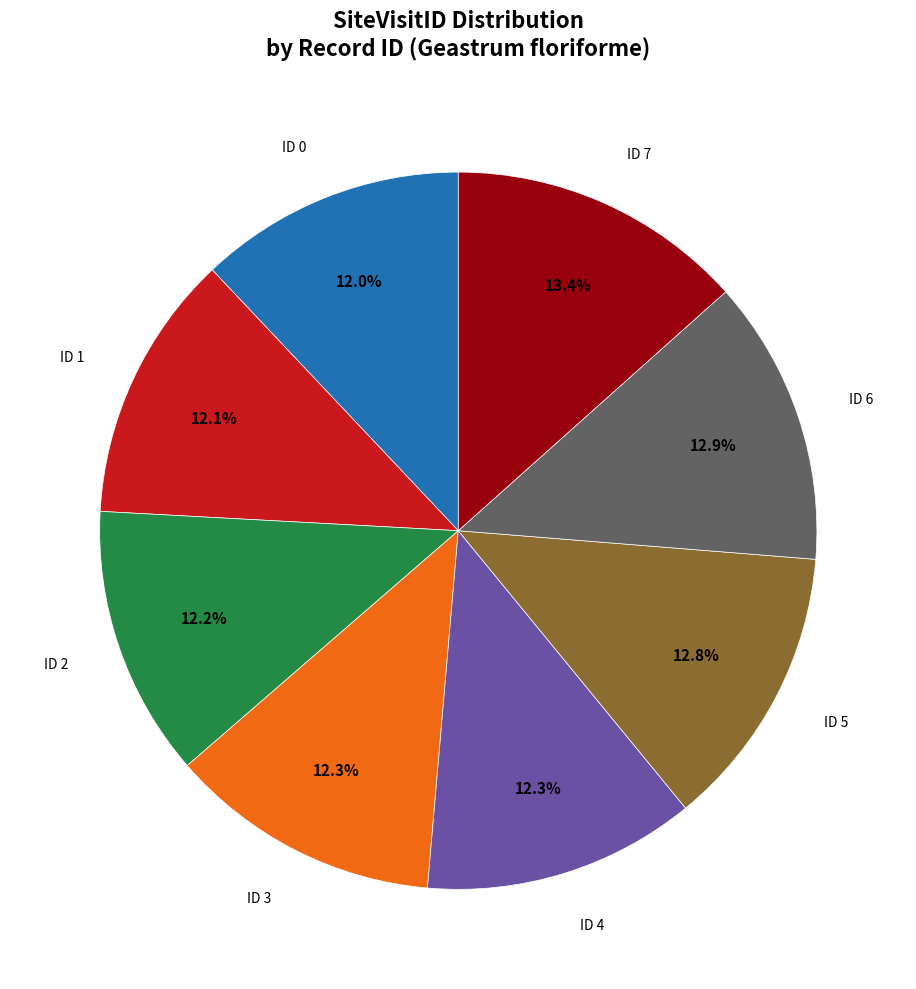

Is there a majority slice in this chart?

No